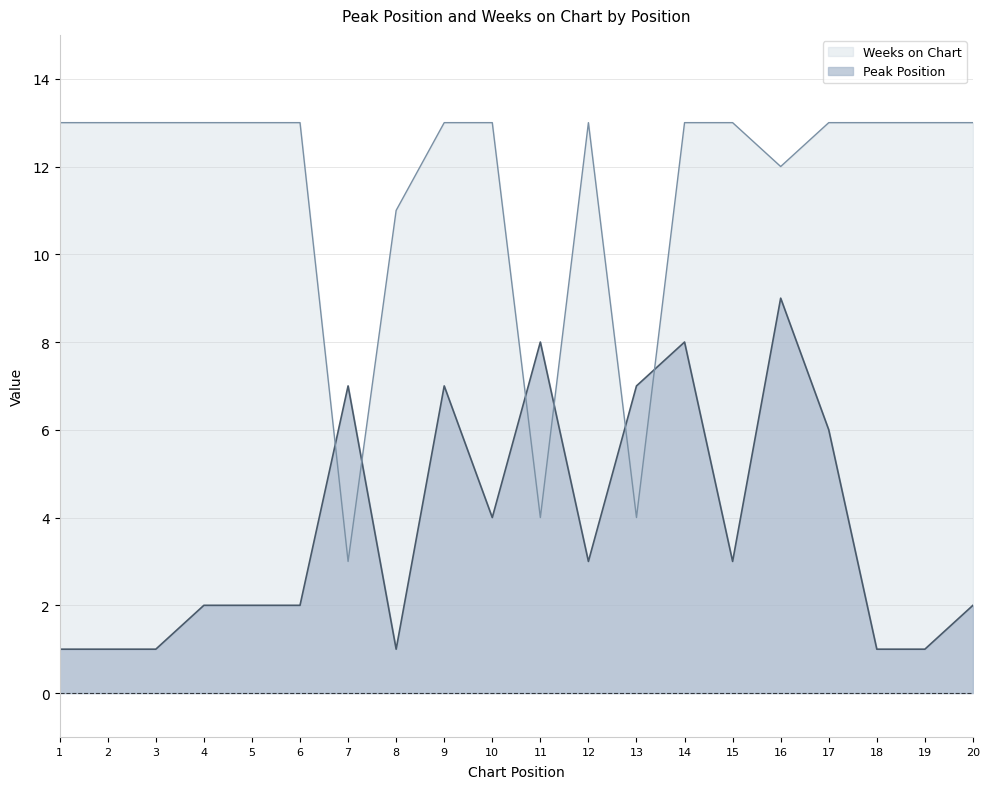

What is the sum of all Weeks on Chart values?

229